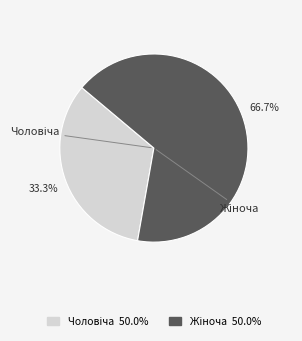

Is there a majority slice in this chart?

Yes